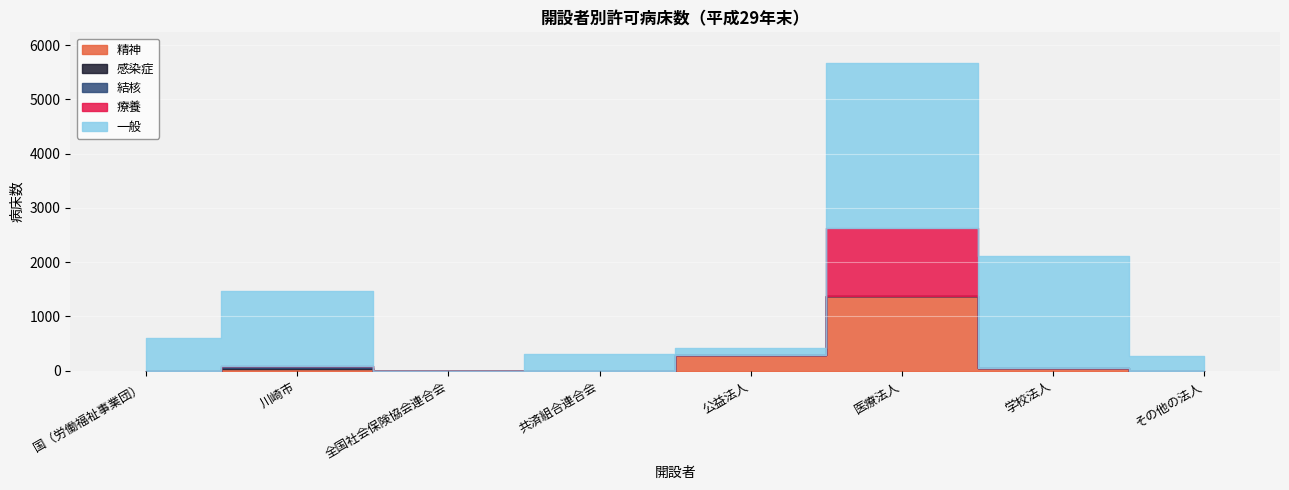

What is the spread (max minus min) of values at 国（労働福祉事業団）?

610